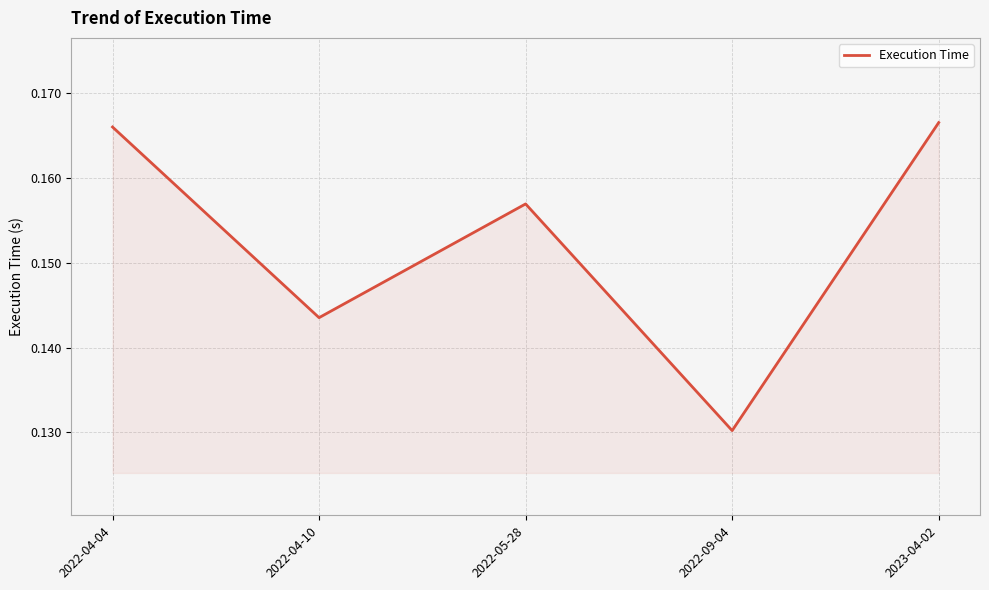

List the labels in order of value, smallest first.

2022-09-04, 2022-04-10, 2022-05-28, 2022-04-04, 2023-04-02